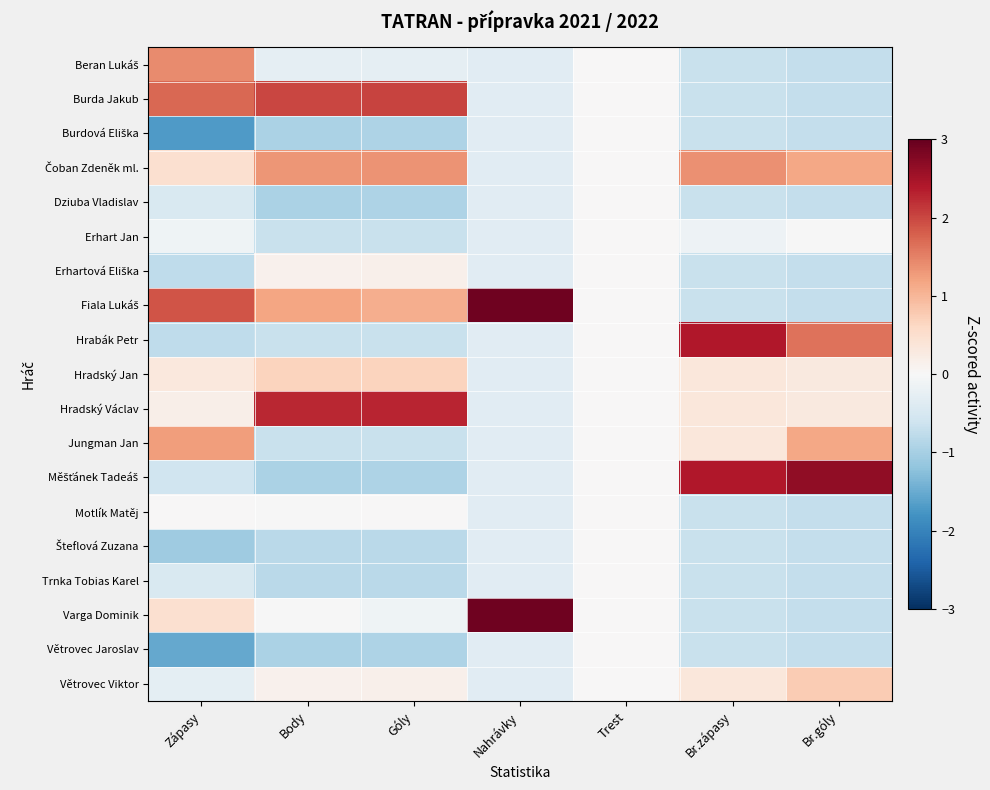

Which label corresponds to the largest value in the chart?

Nahrávky